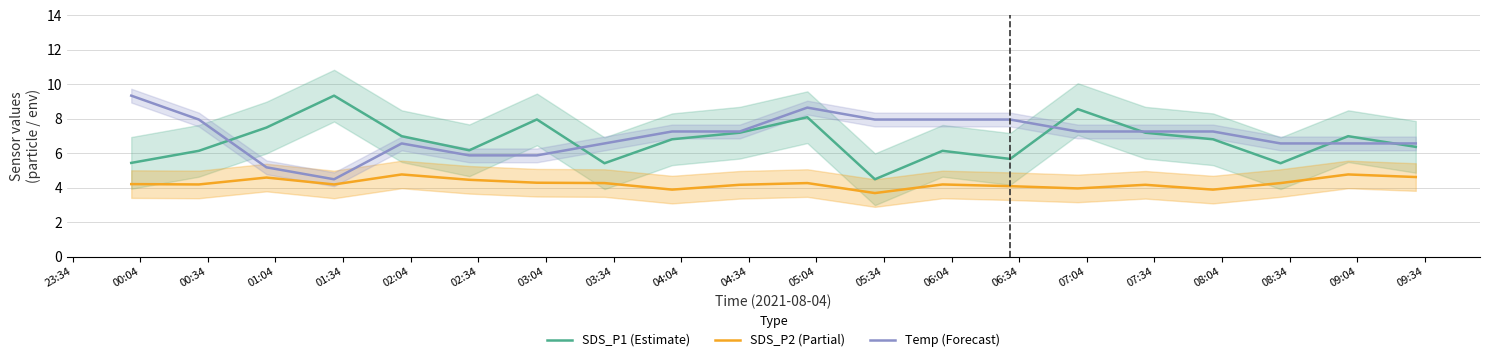

True or false: SDS_P2 (Partial) and SDS_P1 (Estimate) intersect in this chart.

False